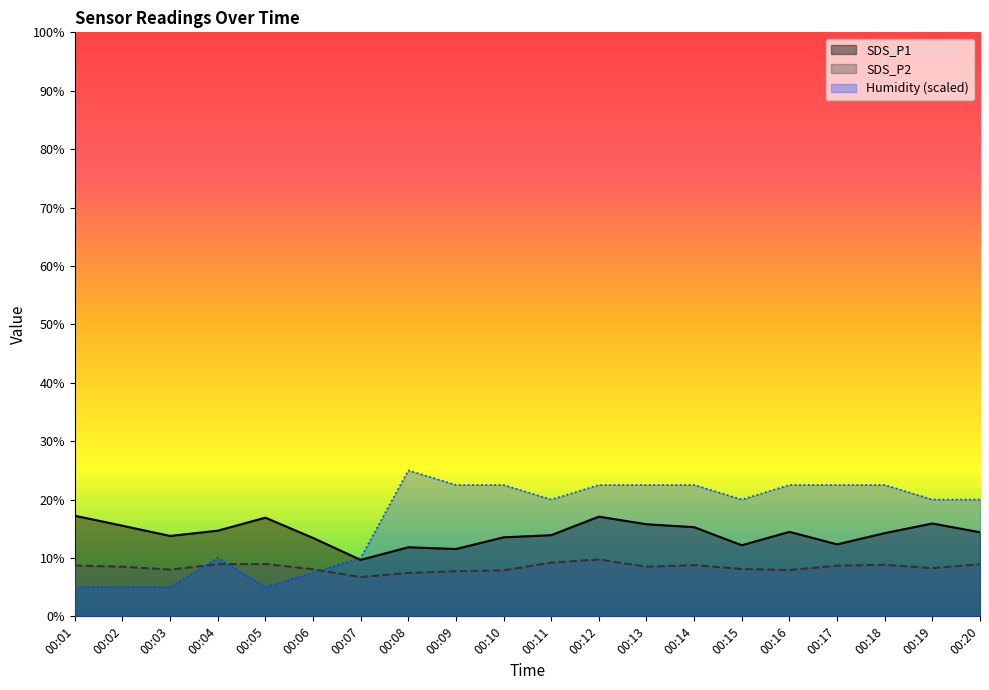

At which label does SDS_P1 first exceed 14?

00:01